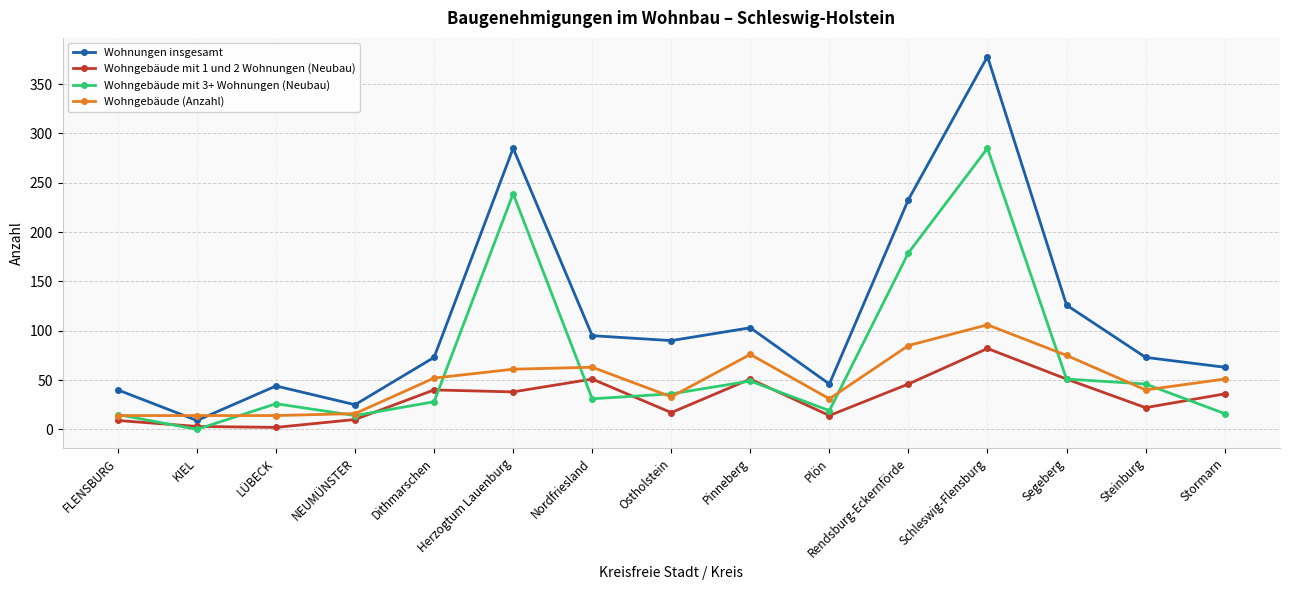

What is the total value across all series at Rendsburg-Eckernförde?

543